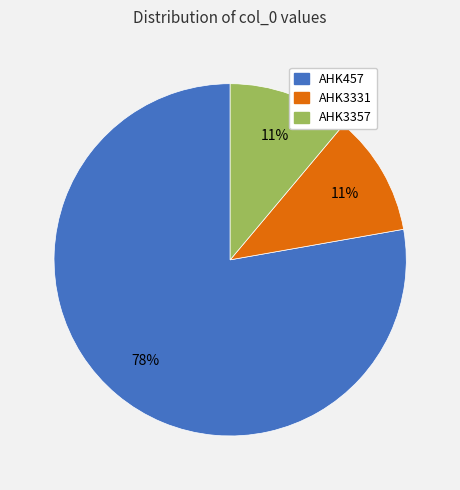

Approximately how many times larger is the value at AHK3357 compared to AHK3331?

1.0